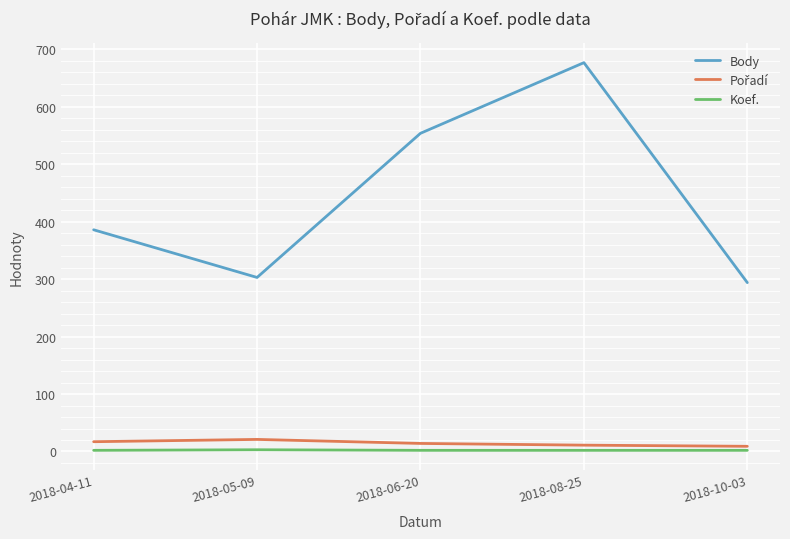

What is the smallest value displayed?

2